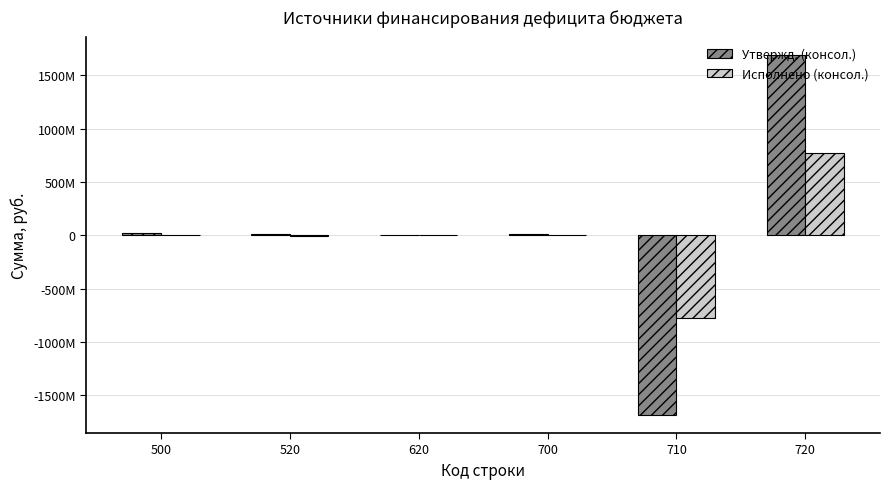

What is the value of the Утвержд. (консол.) bar at the 2nd from the left?

16687717.4